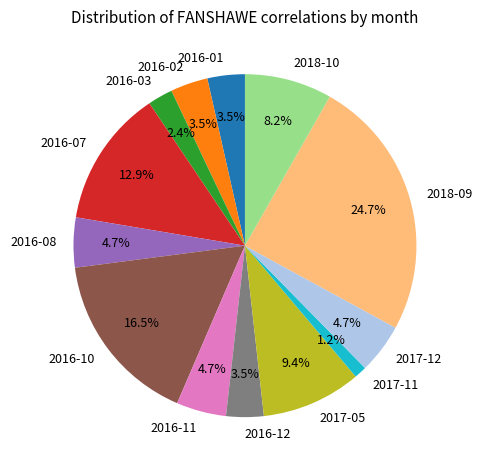

To the nearest percent, what is the difference between the largest and smallest slice percentages?

24%